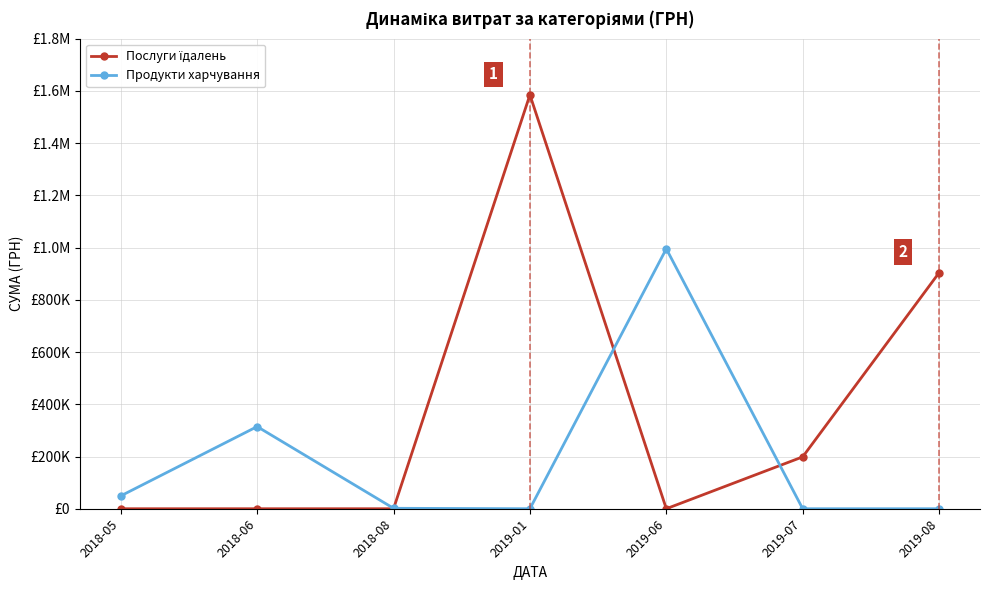

Does the chart have visible grid lines?

Yes